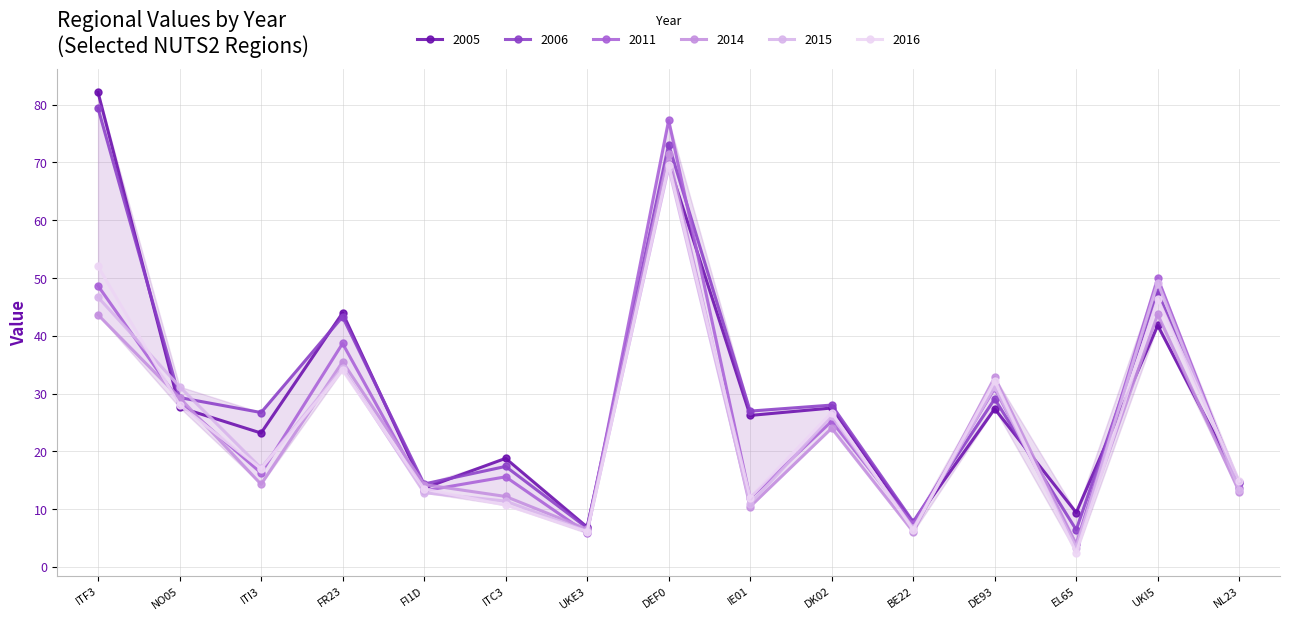

True or false: 2016 and 2011 intersect in this chart.

True